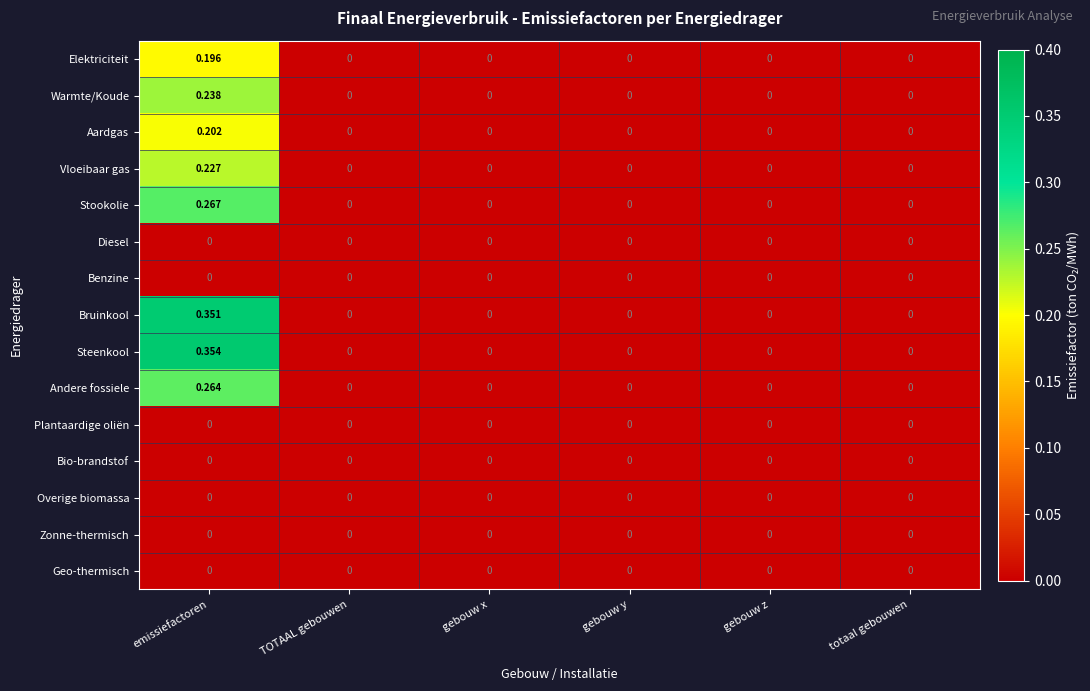

Count the number of data series in this chart.

15